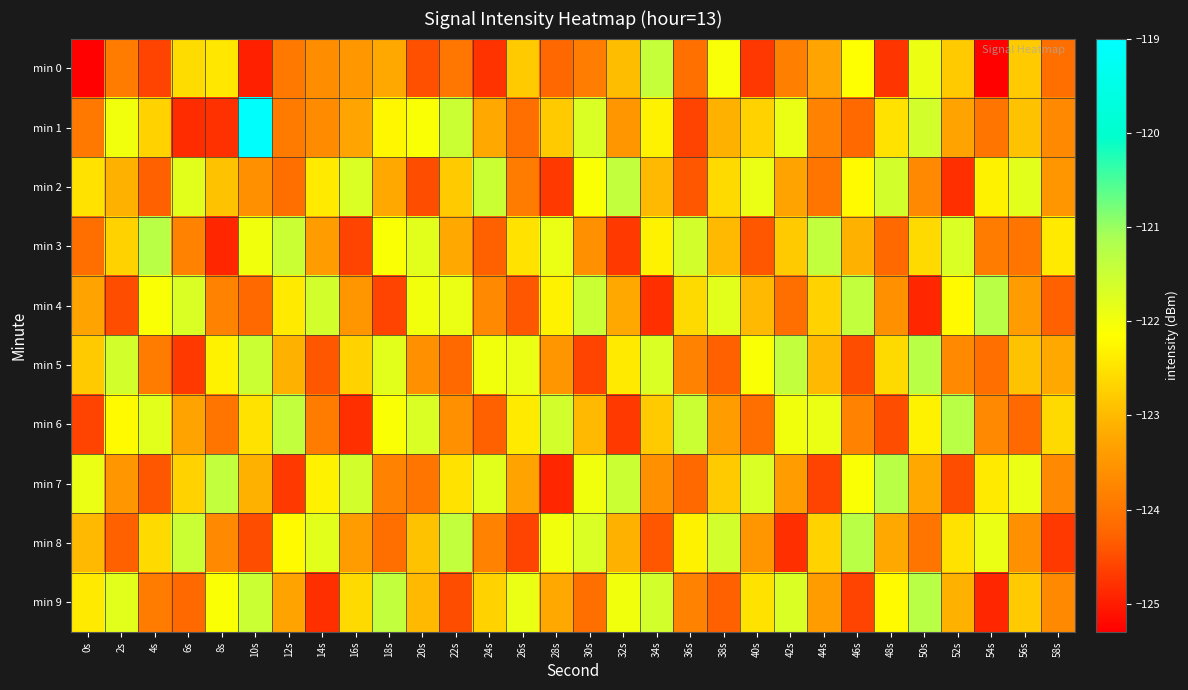

Reading left to right, transcribe all the data shown in this chart.

min 0: 0s=-125.3	2s=-123.9	4s=-124.6	6s=-122.6	8s=-122.4	10s=-125.0	12s=-123.9	14s=-123.6	16s=-123.5	18s=-123.2	20s=-124.5	22s=-124.0	24s=-124.8	26s=-122.8	28s=-124.2	30s=-123.9	32s=-123.0	34s=-121.4	36s=-124.1	38s=-122.1	40s=-124.7	42s=-123.9	44s=-123.3	46s=-122.1	48s=-124.7	50s=-121.9	52s=-122.8	54s=-125.3	56s=-122.8	58s=-124.1
min 1: 0s=-123.9	2s=-122.0	4s=-122.7	6s=-124.8	8s=-124.8	10s=-119.1	12s=-123.9	14s=-123.6	16s=-123.3	18s=-122.2	20s=-122.1	22s=-121.5	24s=-123.2	26s=-124.1	28s=-122.8	30s=-121.7	32s=-123.5	34s=-122.3	36s=-124.6	38s=-123.1	40s=-122.7	42s=-121.9	44s=-123.8	46s=-124.2	48s=-122.5	50s=-121.6	52s=-123.3	54s=-124.0	56s=-122.9	58s=-123.7
min 2: 0s=-122.5	2s=-123.1	4s=-124.3	6s=-121.8	8s=-122.9	10s=-123.6	12s=-124.1	14s=-122.4	16s=-121.7	18s=-123.2	20s=-124.5	22s=-122.8	24s=-121.5	26s=-123.9	28s=-124.7	30s=-122.1	32s=-121.4	34s=-123.0	36s=-124.4	38s=-122.6	40s=-121.9	42s=-123.3	44s=-124.0	46s=-122.2	48s=-121.6	50s=-123.7	52s=-124.8	54s=-122.3	56s=-121.8	58s=-123.5
min 3: 0s=-124.1	2s=-122.7	4s=-121.3	6s=-123.8	8s=-124.9	10s=-122.0	12s=-121.5	14s=-123.4	16s=-124.6	18s=-122.1	20s=-121.8	22s=-123.2	24s=-124.3	26s=-122.5	28s=-121.9	30s=-123.6	32s=-124.7	34s=-122.3	36s=-121.6	38s=-123.0	40s=-124.4	42s=-122.8	44s=-121.4	46s=-123.1	48s=-124.2	50s=-122.6	52s=-121.7	54s=-123.9	56s=-124.0	58s=-122.4
min 4: 0s=-123.3	2s=-124.5	4s=-122.1	6s=-121.7	8s=-123.8	10s=-124.2	12s=-122.4	14s=-121.6	16s=-123.5	18s=-124.6	20s=-122.0	22s=-121.9	24s=-123.7	26s=-124.4	28s=-122.3	30s=-121.5	32s=-123.2	34s=-124.8	36s=-122.6	38s=-121.8	40s=-123.0	42s=-124.1	44s=-122.7	46s=-121.4	48s=-123.6	50s=-124.9	52s=-122.2	54s=-121.3	56s=-123.4	58s=-124.3
min 5: 0s=-122.8	2s=-121.6	4s=-123.9	6s=-124.7	8s=-122.3	10s=-121.5	12s=-123.1	14s=-124.4	16s=-122.7	18s=-121.8	20s=-123.6	22s=-124.2	24s=-122.0	26s=-121.9	28s=-123.5	30s=-124.6	32s=-122.4	34s=-121.7	36s=-123.8	38s=-124.3	40s=-122.1	42s=-121.4	44s=-123.0	46s=-124.5	48s=-122.6	50s=-121.3	52s=-123.7	54s=-124.1	56s=-122.9	58s=-123.2
min 6: 0s=-124.6	2s=-122.2	4s=-121.8	6s=-123.3	8s=-124.0	10s=-122.5	12s=-121.4	14s=-123.9	16s=-124.8	18s=-122.1	20s=-121.7	22s=-123.6	24s=-124.3	26s=-122.4	28s=-121.6	30s=-123.0	32s=-124.7	34s=-122.8	36s=-121.5	38s=-123.4	40s=-124.1	42s=-122.0	44s=-121.9	46s=-123.8	48s=-124.5	50s=-122.3	52s=-121.3	54s=-123.7	56s=-124.2	58s=-122.6
min 7: 0s=-121.9	2s=-123.5	4s=-124.4	6s=-122.7	8s=-121.4	10s=-123.1	12s=-124.7	14s=-122.3	16s=-121.6	18s=-123.8	20s=-124.0	22s=-122.5	24s=-121.8	26s=-123.3	28s=-124.9	30s=-122.0	32s=-121.5	34s=-123.6	36s=-124.2	38s=-122.8	40s=-121.7	42s=-123.4	44s=-124.6	46s=-122.1	48s=-121.3	50s=-123.2	52s=-124.5	54s=-122.4	56s=-121.9	58s=-123.7
min 8: 0s=-123.0	2s=-124.3	4s=-122.6	6s=-121.5	8s=-123.7	10s=-124.5	12s=-122.2	14s=-121.8	16s=-123.4	18s=-124.1	20s=-122.9	22s=-121.4	24s=-123.8	26s=-124.6	28s=-122.0	30s=-121.7	32s=-123.1	34s=-124.4	36s=-122.3	38s=-121.6	40s=-123.5	42s=-124.8	44s=-122.7	46s=-121.3	48s=-123.2	50s=-124.0	52s=-122.5	54s=-121.9	56s=-123.6	58s=-124.7
min 9: 0s=-122.4	2s=-121.8	4s=-123.9	6s=-124.2	8s=-122.1	10s=-121.5	12s=-123.3	14s=-124.8	16s=-122.6	18s=-121.4	20s=-123.0	22s=-124.5	24s=-122.7	26s=-121.9	28s=-123.2	30s=-124.1	32s=-122.0	34s=-121.6	36s=-123.8	38s=-124.3	40s=-122.5	42s=-121.7	44s=-123.4	46s=-124.6	48s=-122.2	50s=-121.3	52s=-123.1	54s=-124.9	56s=-122.8	58s=-123.7